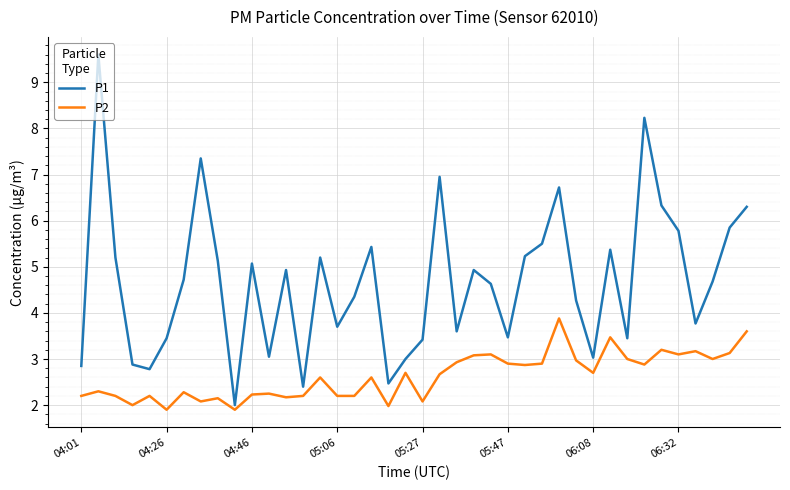

List the series in order of their overall mean, lowest first.

P2, P1